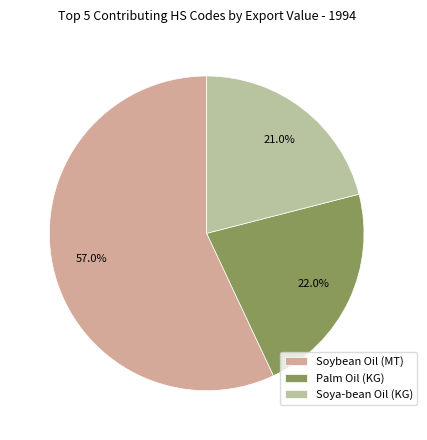

To the nearest percent, what is the average slice percentage?

33%